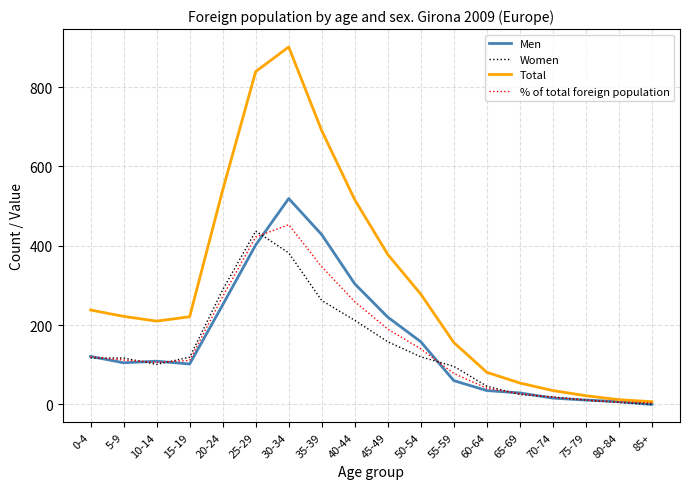

Which series has the largest total across all categories?

Total